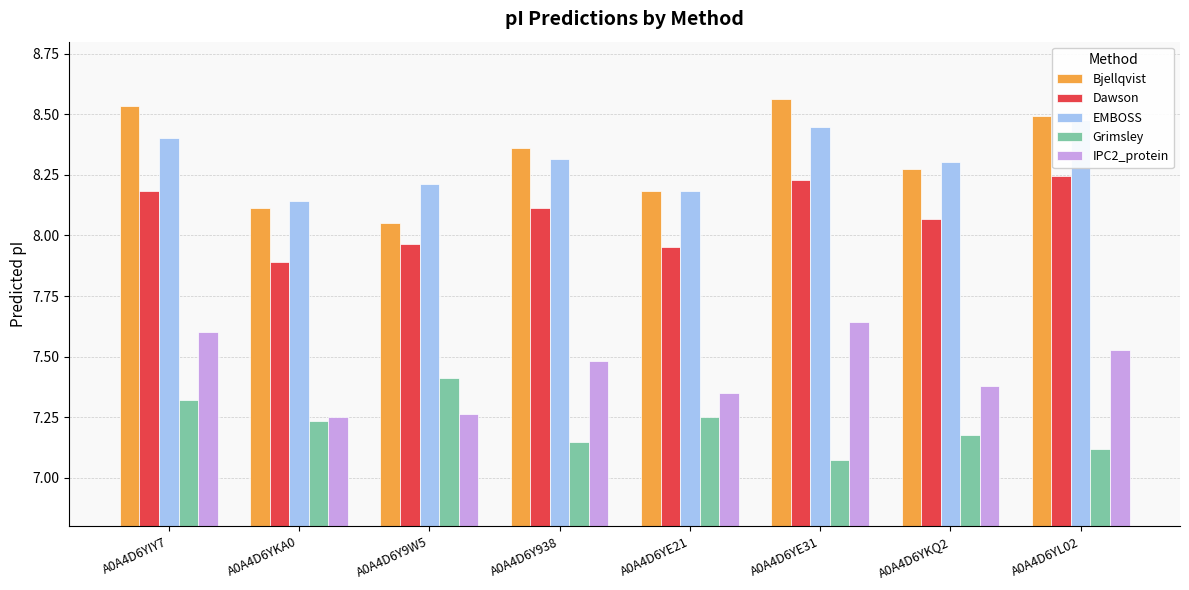

What is the smallest value displayed?

7.1